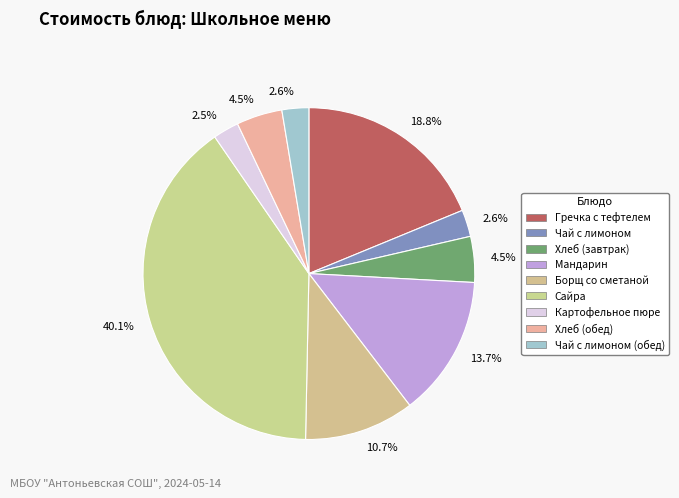

To the nearest percent, what is the difference between the Борщ со сметаной and Хлеб (завтрак) slice percentages?

6%